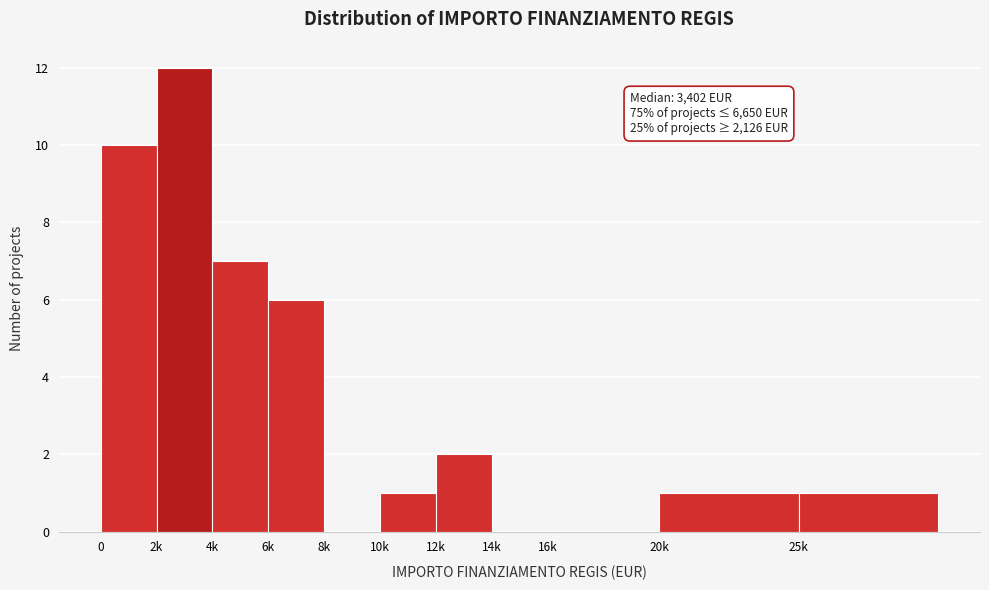

Reading right to left, transcribe all the data shown in this chart.

25k=1	20k=1	16k=0	14k=0	12k=2	10k=1	8k=0	6k=6	4k=7	2k=12	0=10